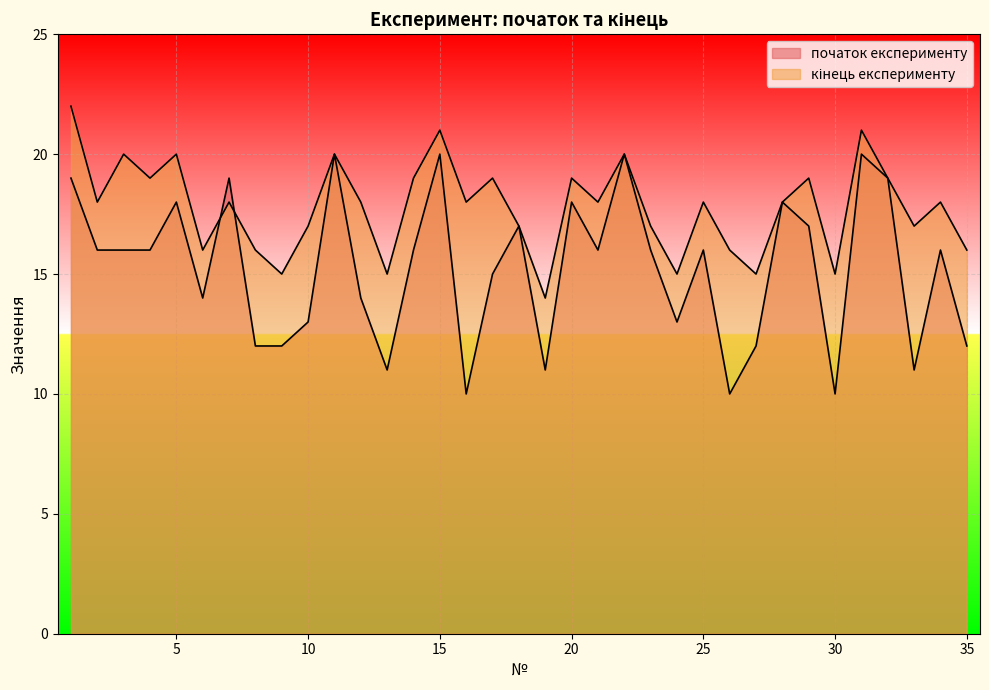

What is the average value of the кінець експерименту series?

18